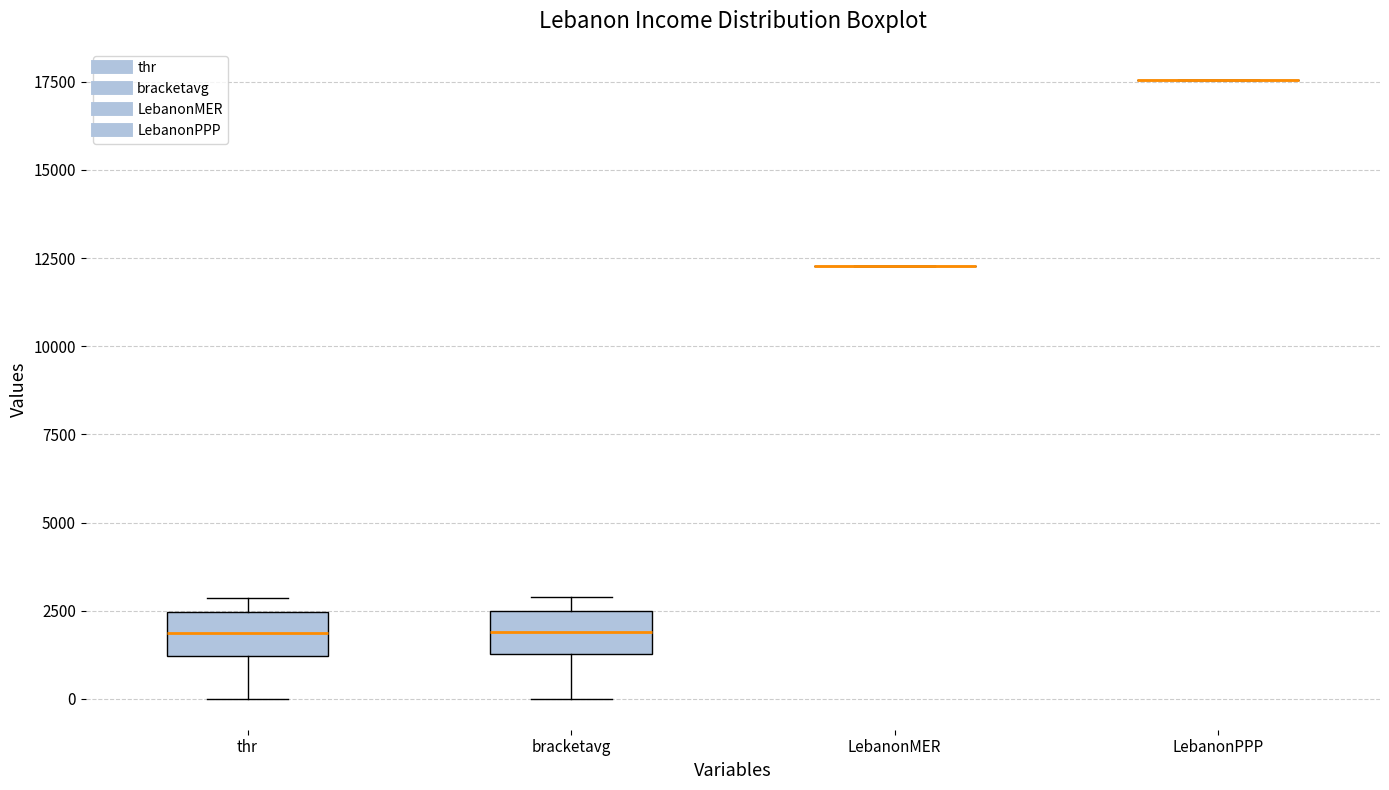

Reading left to right, read every box against the y-axis: the position of its median line, the range the box covers, and the ends of its whiskers. The values are not printed on the chart, so give them approximately, as read against the axis.

thr: median 2000, box 1000 to 2500, whiskers 0 to 3000
bracketavg: median 2000, box 1500 to 2500, whiskers 0 to 3000
LebanonMER: box collapsed to a line at 12500, whiskers 12500 to 12500
LebanonPPP: box collapsed to a line at 17500, whiskers 17500 to 17500